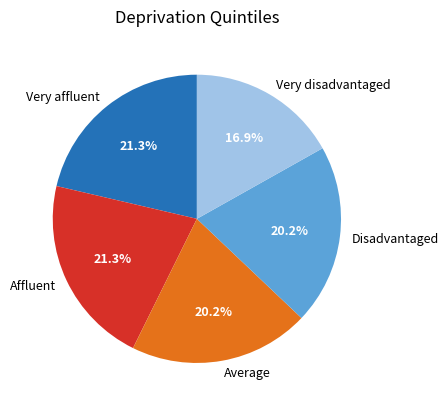

Does Disadvantaged represent more than half of the total?

No